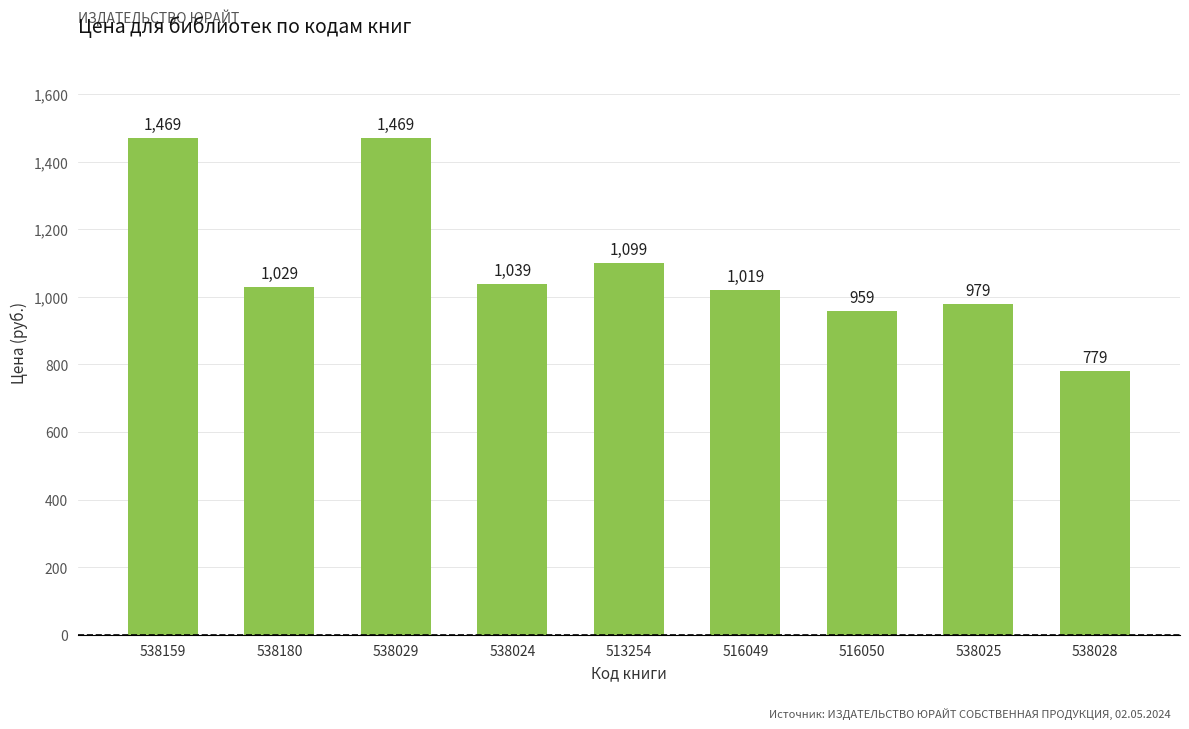

What is the average value?

1093